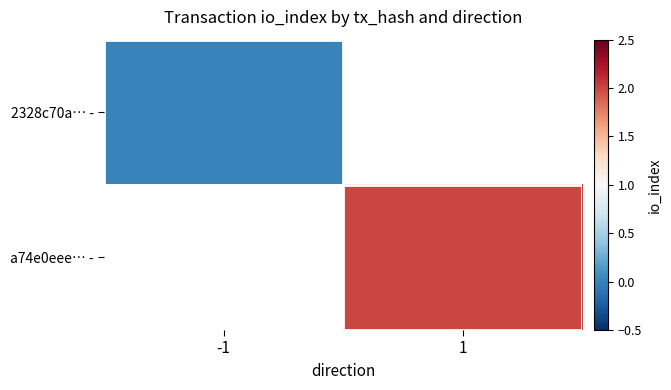

At -1, list the series in order from largest to smallest.

2328c70a… -, a74e0eee… -